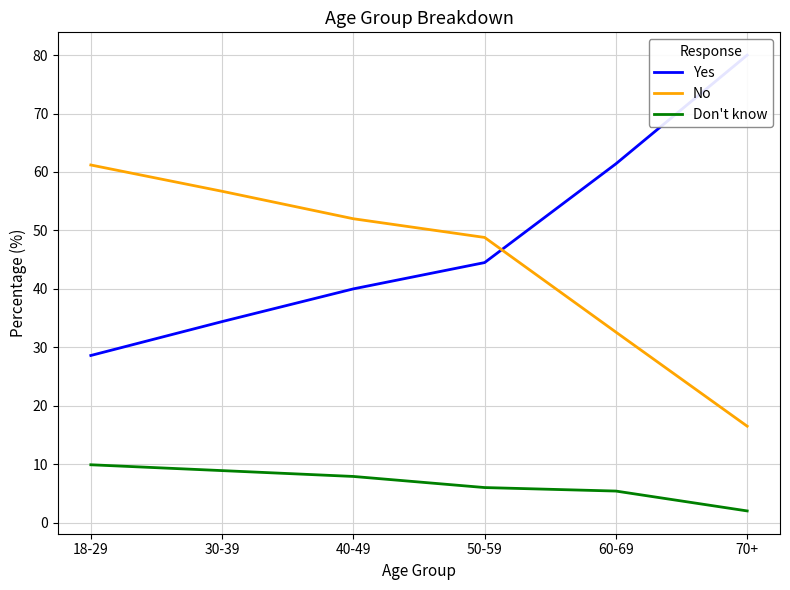

True or false: Don't know and Yes intersect in this chart.

False